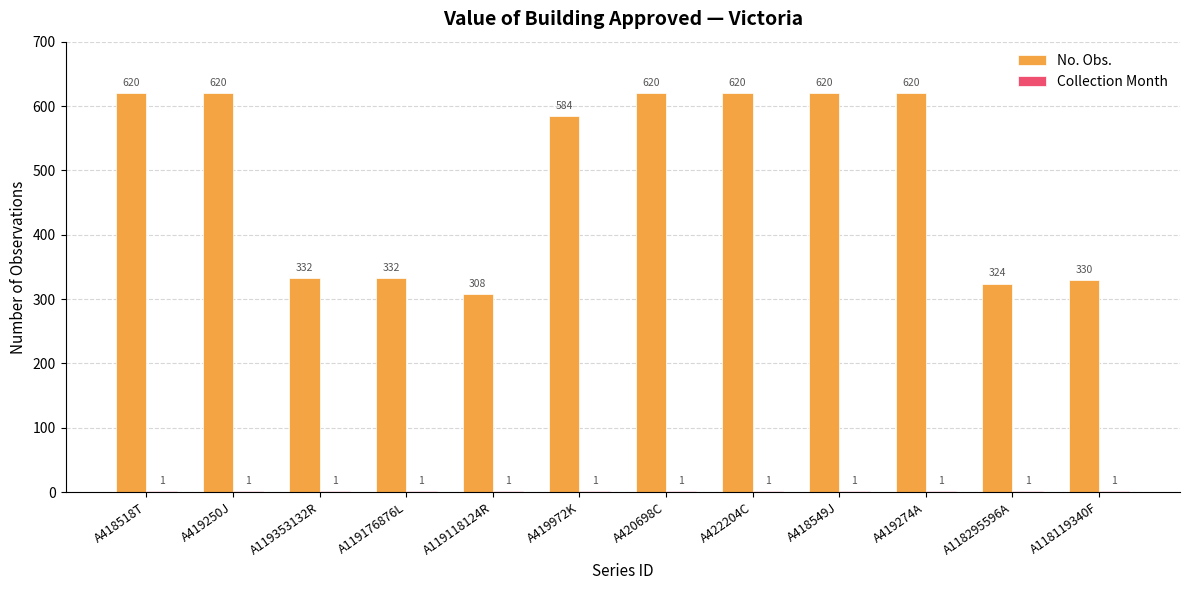

What is the total value across all series at A119118124R?

309